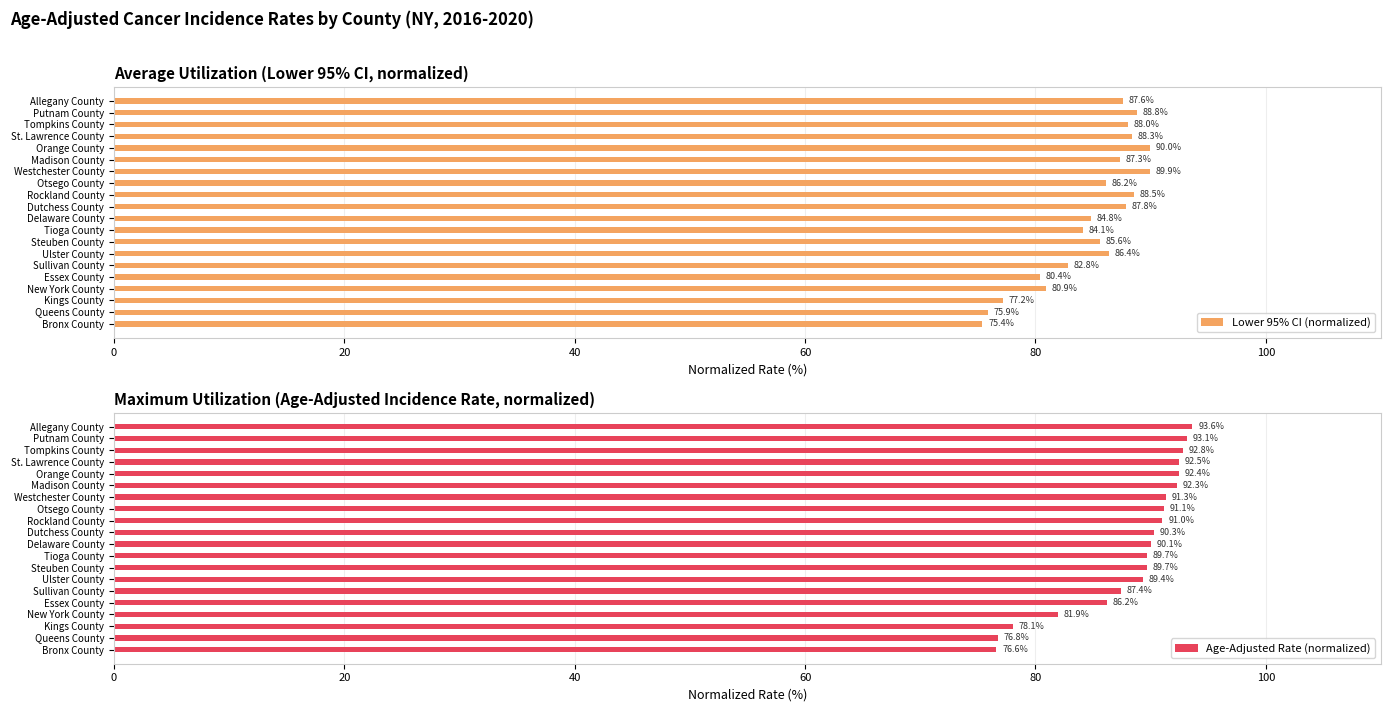

Where is Lower 95% CI (normalized) nearest to the value 82?

Sullivan County